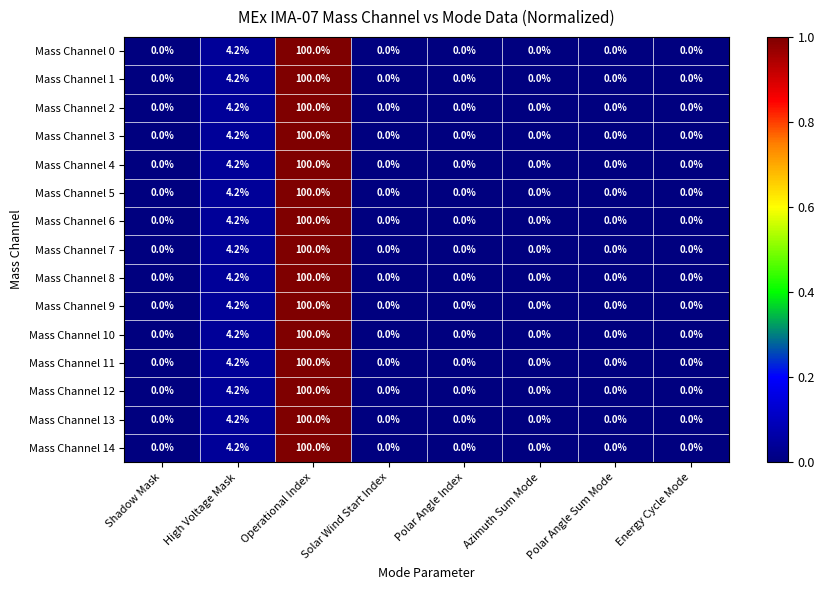

At which category is the sum across all series the highest?

Operational Index